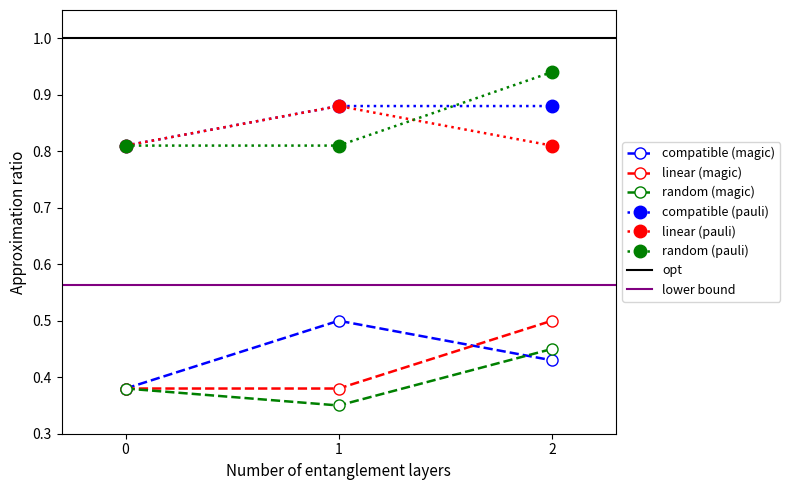

What is the lowest value of the compatible (pauli) series?

0.8